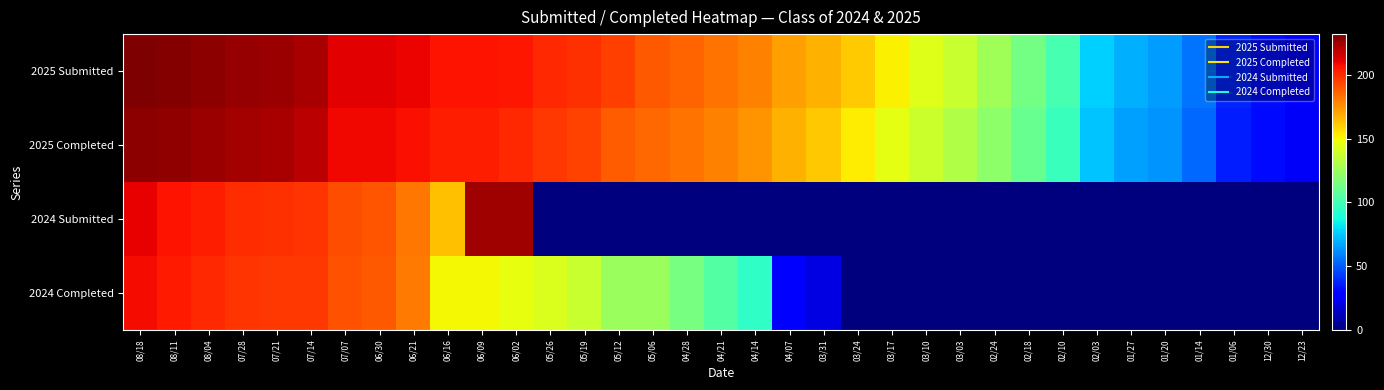

Which label corresponds to the largest value in the chart?

08/18